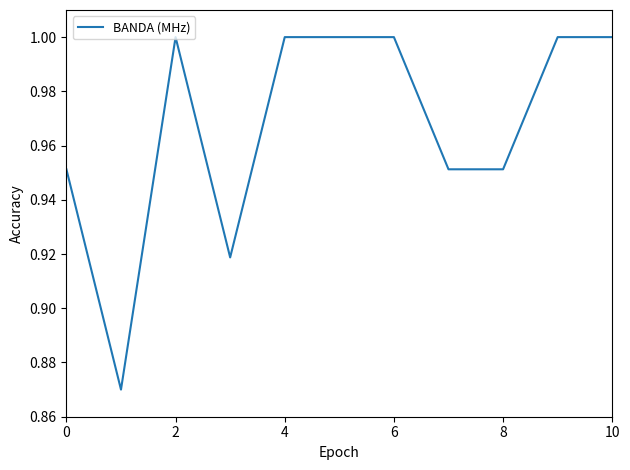

Reading right to left, transcribe all the data shown in this chart.

1.0	1.0	1.0	1.0	1.0	1.0	1.0	0.9	1.0	0.9	1.0